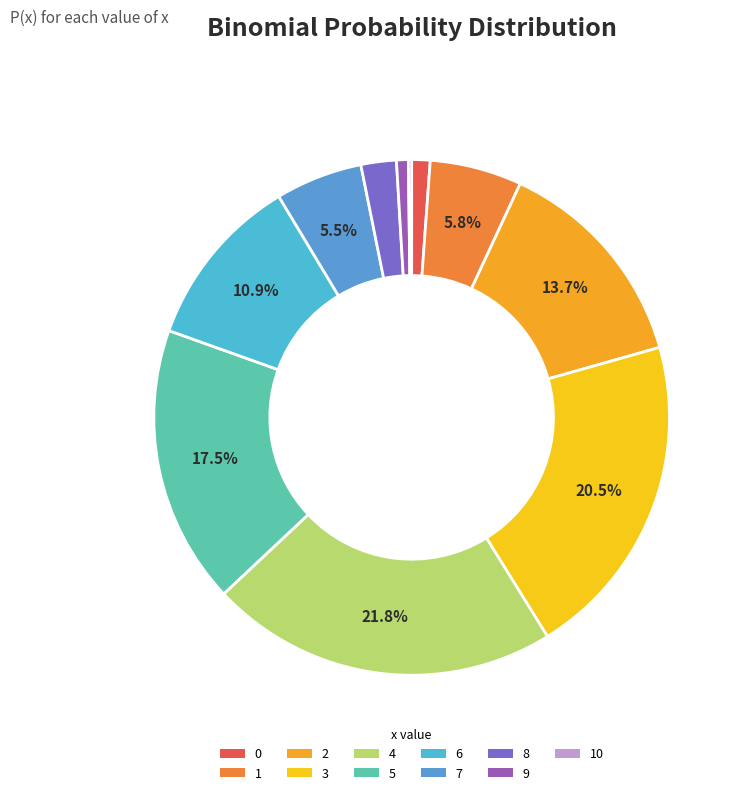

Which slice is the smallest?

10